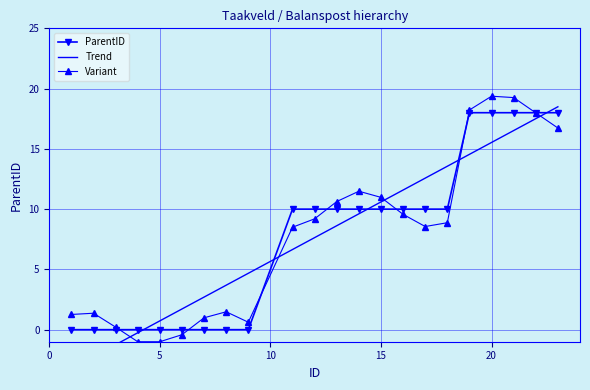

The Variant series shows 14.3 at 15. True or false?

False